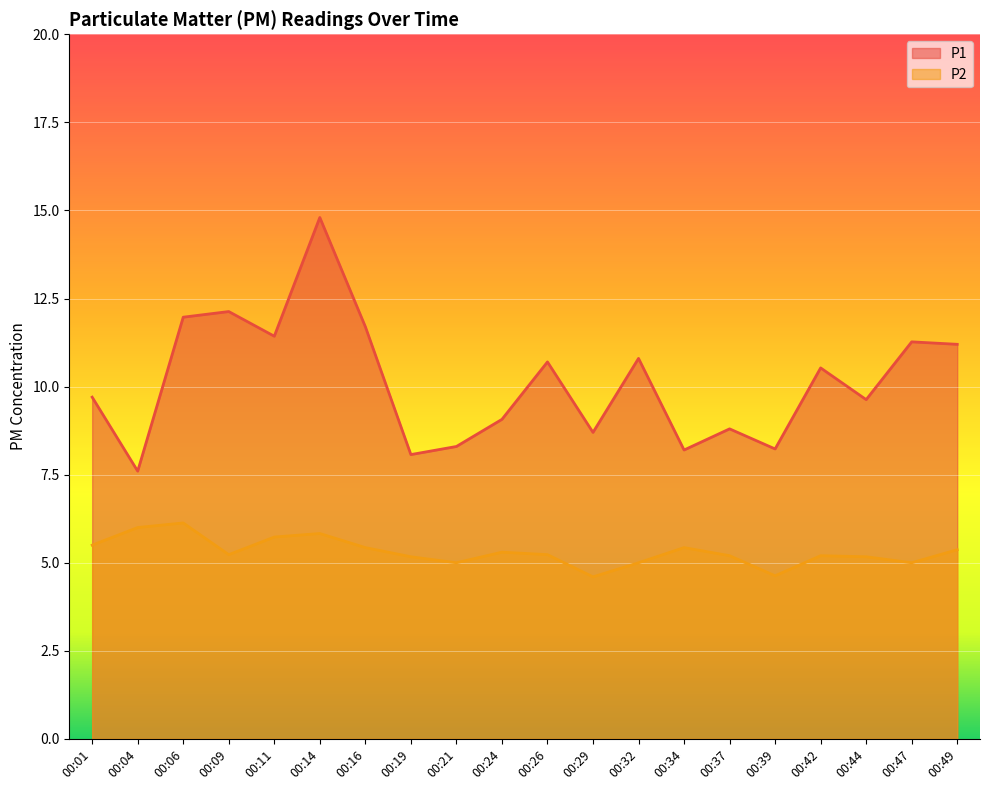

Rank the series by their average value, from highest to lowest.

P1, P2